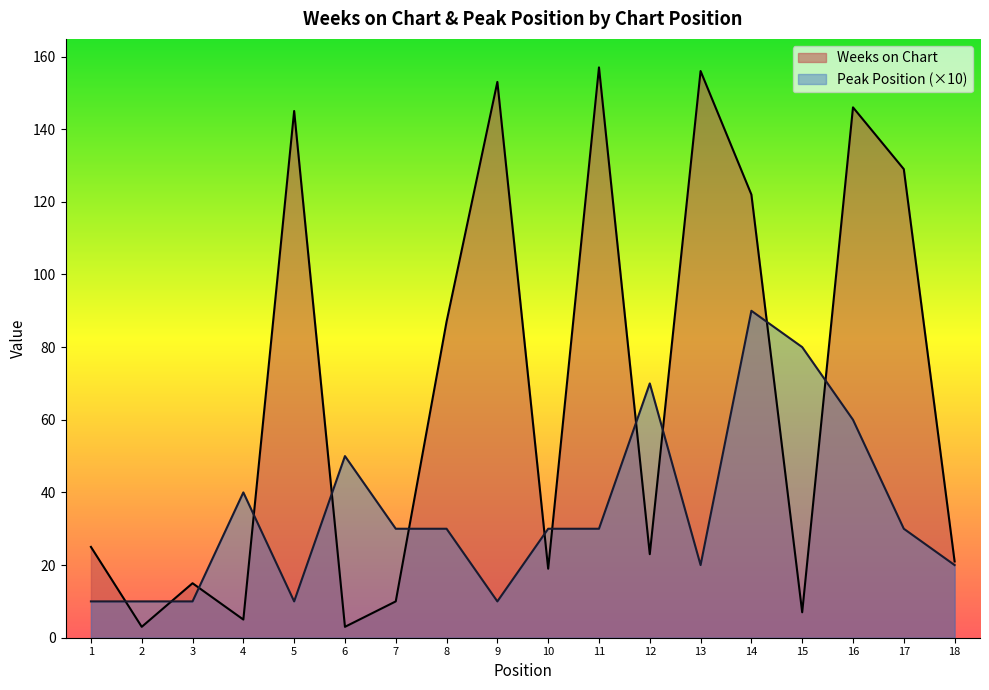

The value of Peak Position at 11 is 30. True or false?

True